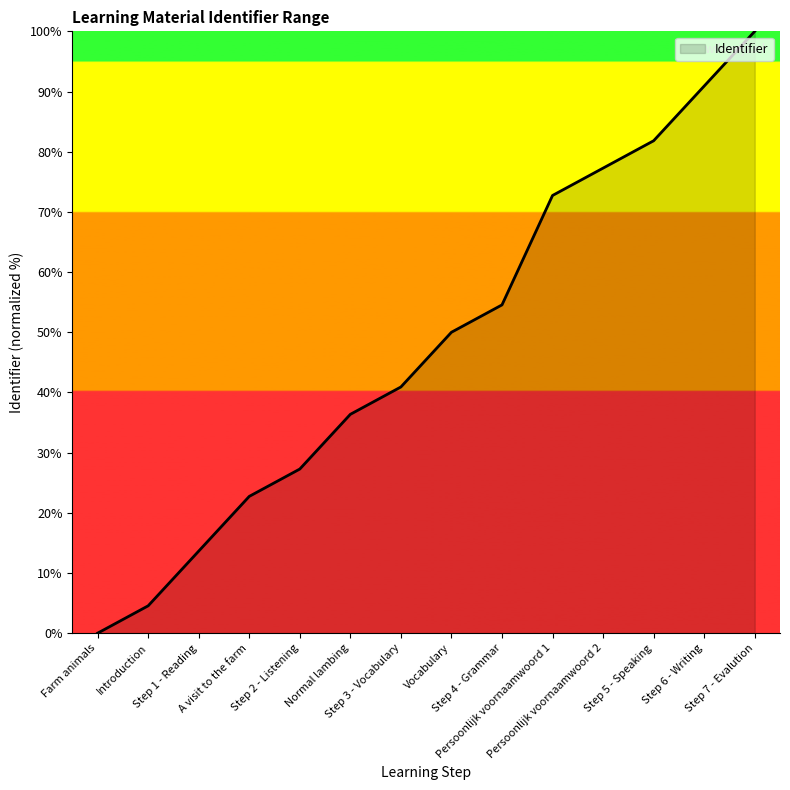

Rank the categories by value from highest to lowest.

Step 7 - Evalution, Step 6 - Writing, Step 5 - Speaking, Persoonlijk voornaamwoord 2, Persoonlijk voornaamwoord 1, Step 4 - Grammar, Vocabulary, Step 3 - Vocabulary, Normal lambing, Step 2 - Listening, A visit to the farm, Step 1 - Reading, Introduction, Farm animals